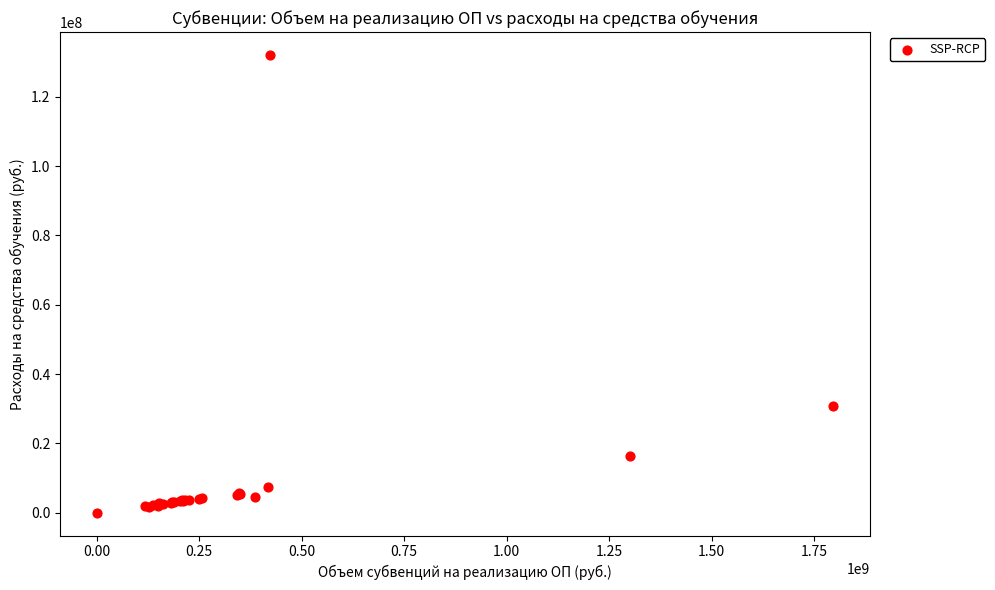

What Y value in the scatter plot is closest to 66052201?

30819686